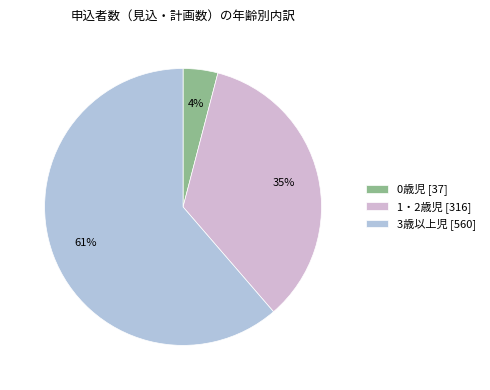

Is the sum of 1・2歳児 and 3歳以上児 greater than half?

Yes